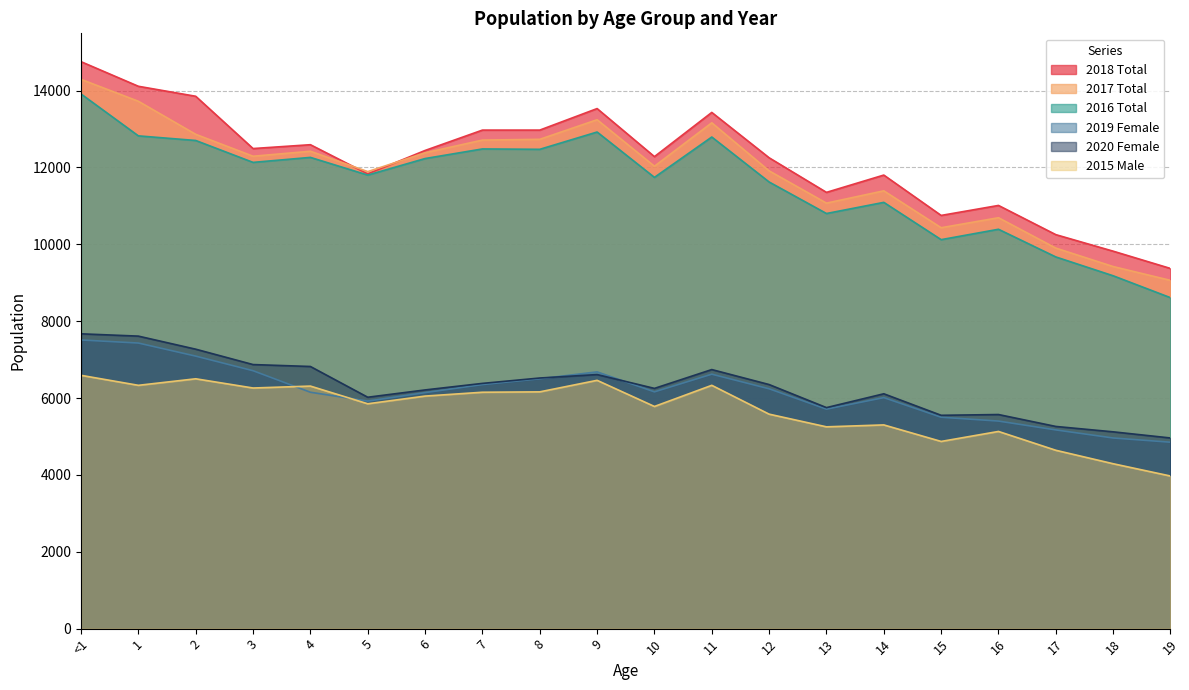

How many lines are shown in the chart?

6